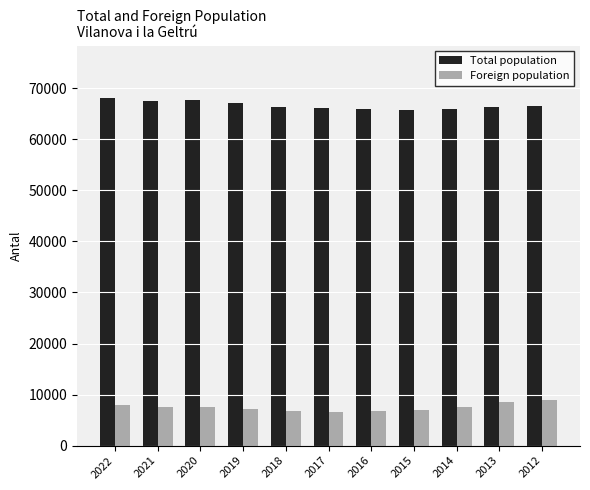

Is it true that Total population equals 65684 at 2015?

True